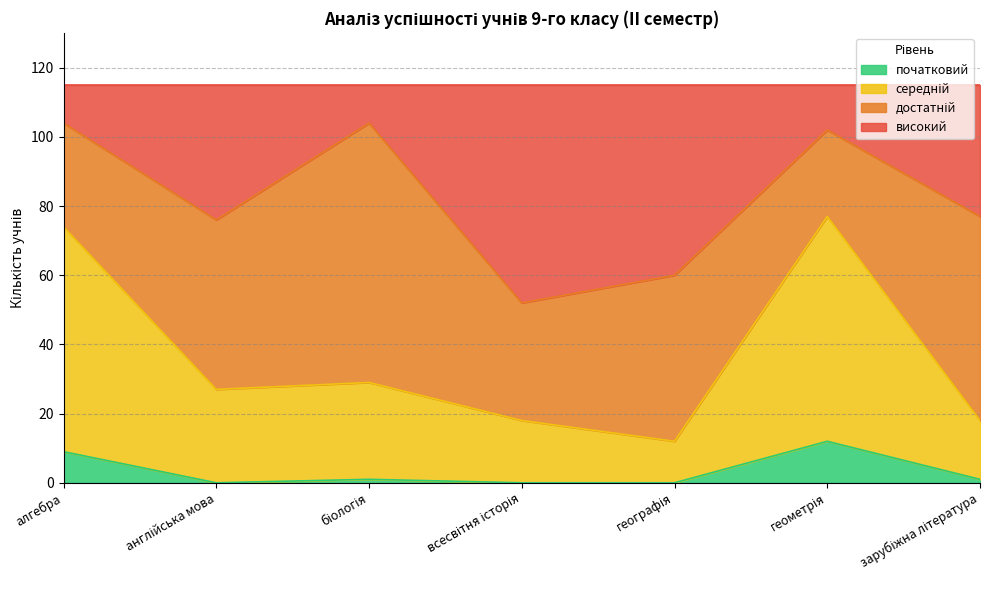

What is the label of the 5th point from the right?

біологія